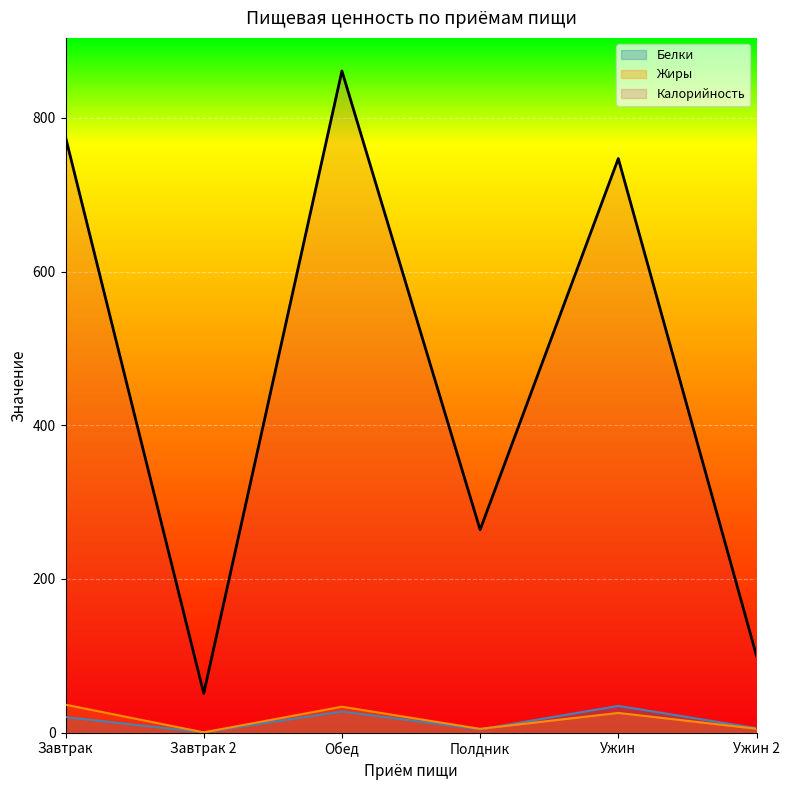

At which category does the chart reach its peak across all series?

Обед